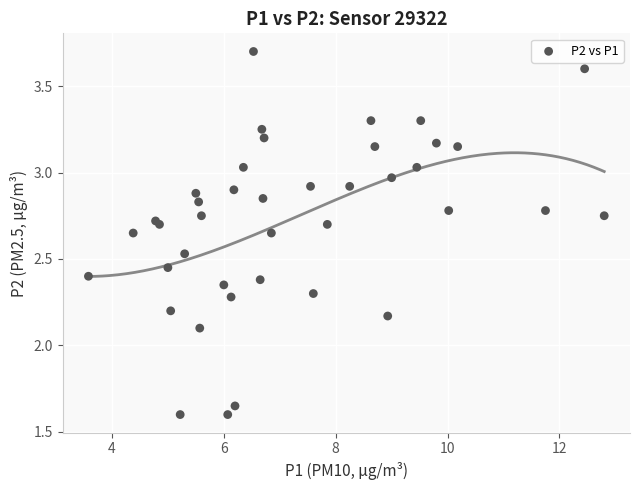

What Y value in the scatter plot is closest to 2?

2.1